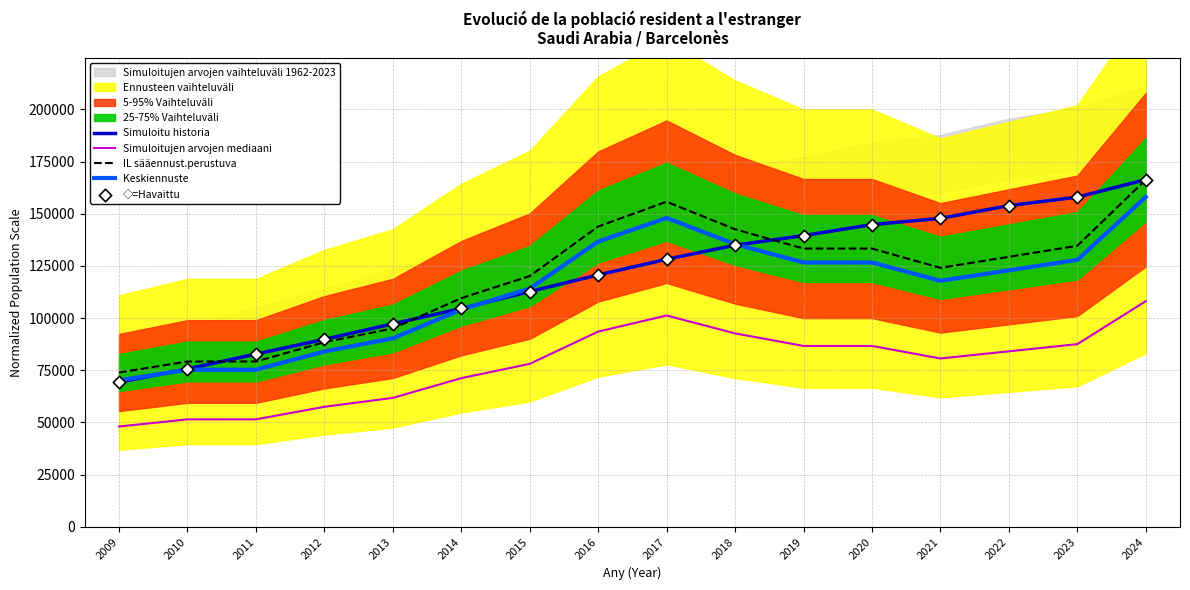

What is the total value across all series at 2010?

357159.0